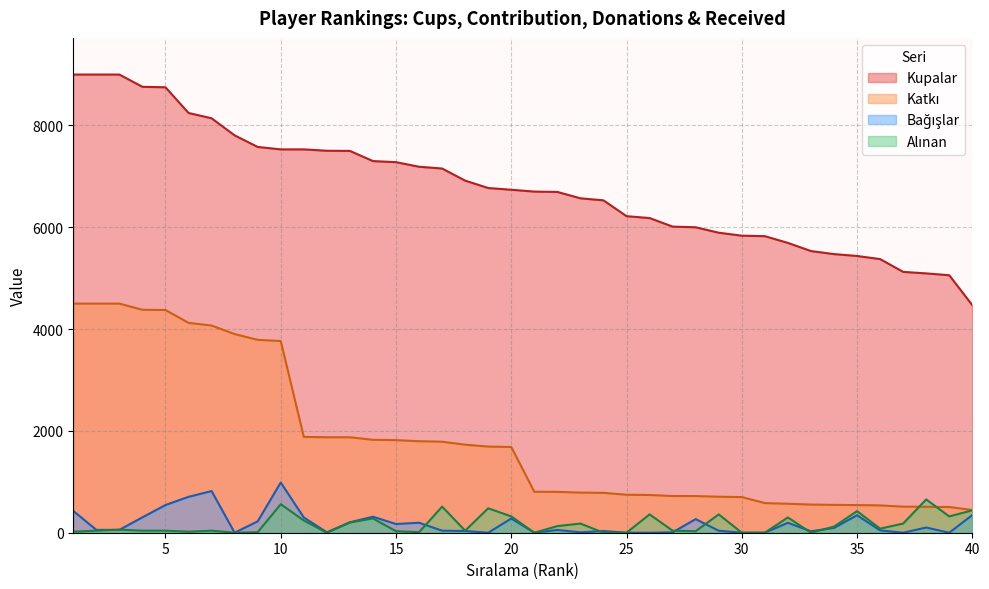

What is the spread (max minus min) of values at 11?

7290